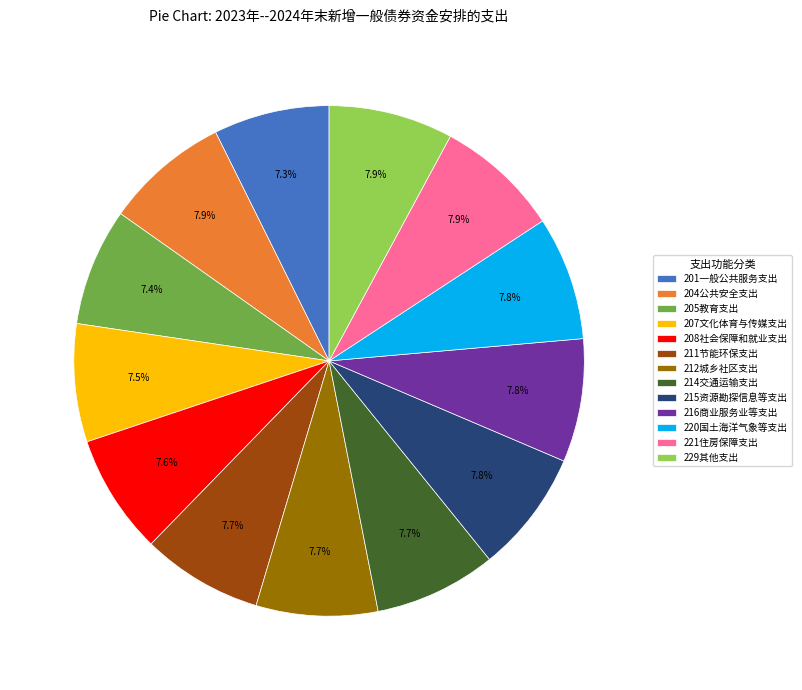

Do 216商业服务业等支出 and 205教育支出 together represent more than half of the pie?

No